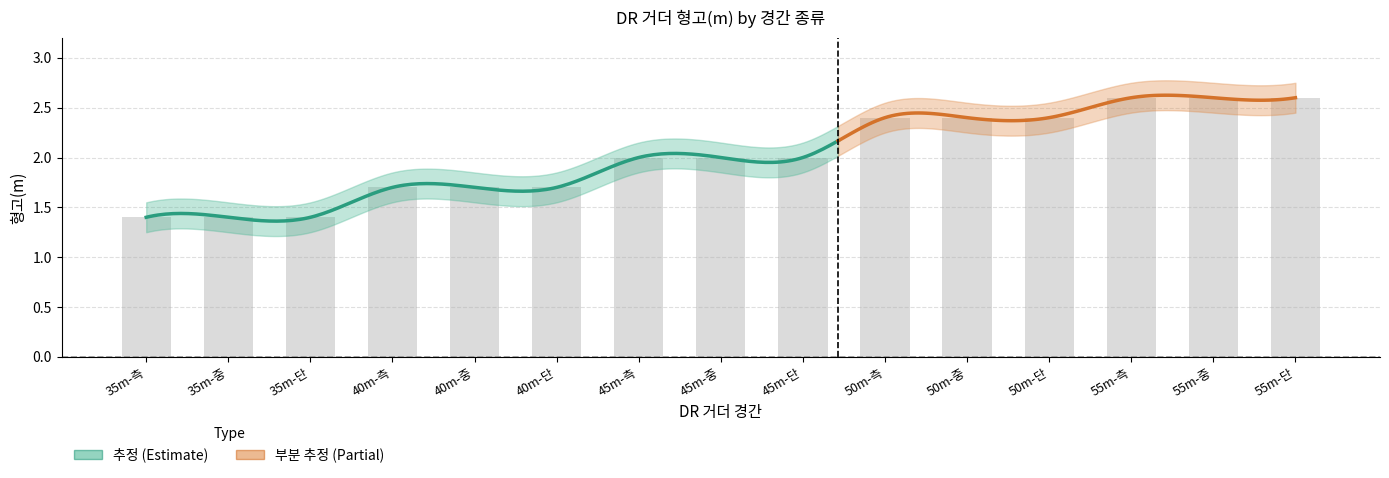

How many data points are less than 2?

6